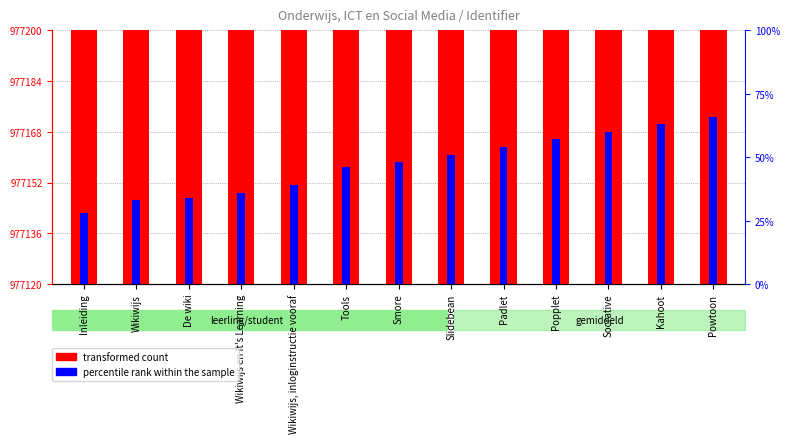

How many groups of bars are there?

13